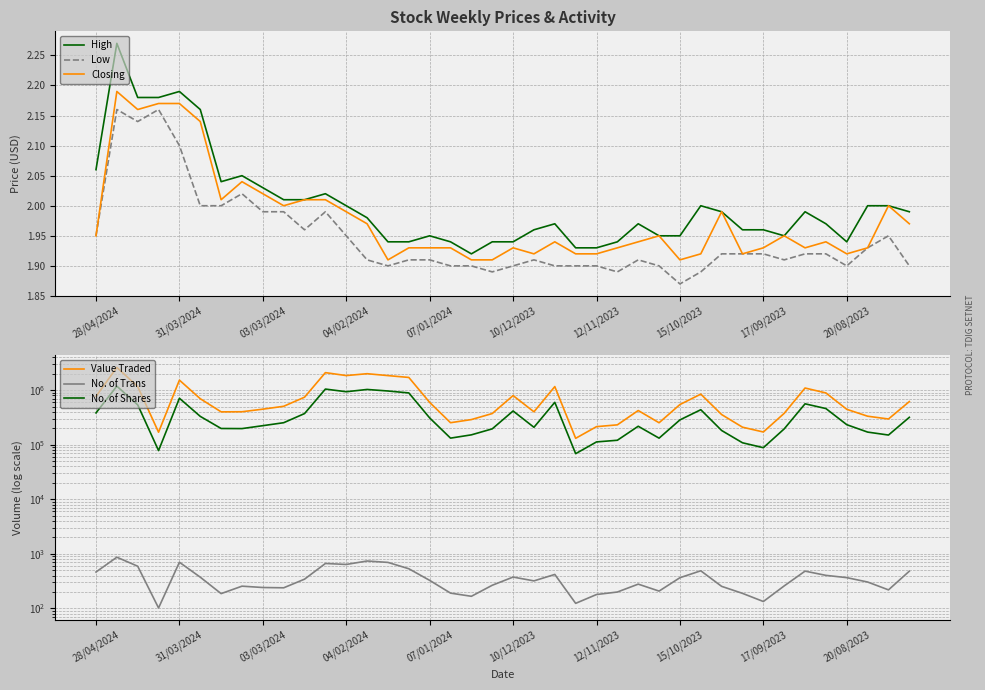

Is it true that Low equals 1.9 at 10/12/2023?

True